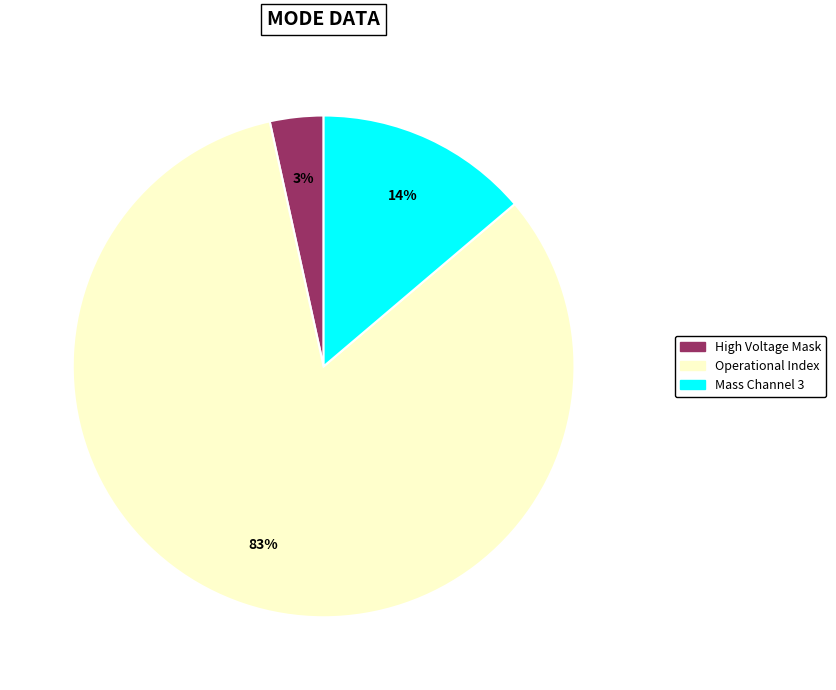

Is there any slice that represents more than half of the pie?

Yes